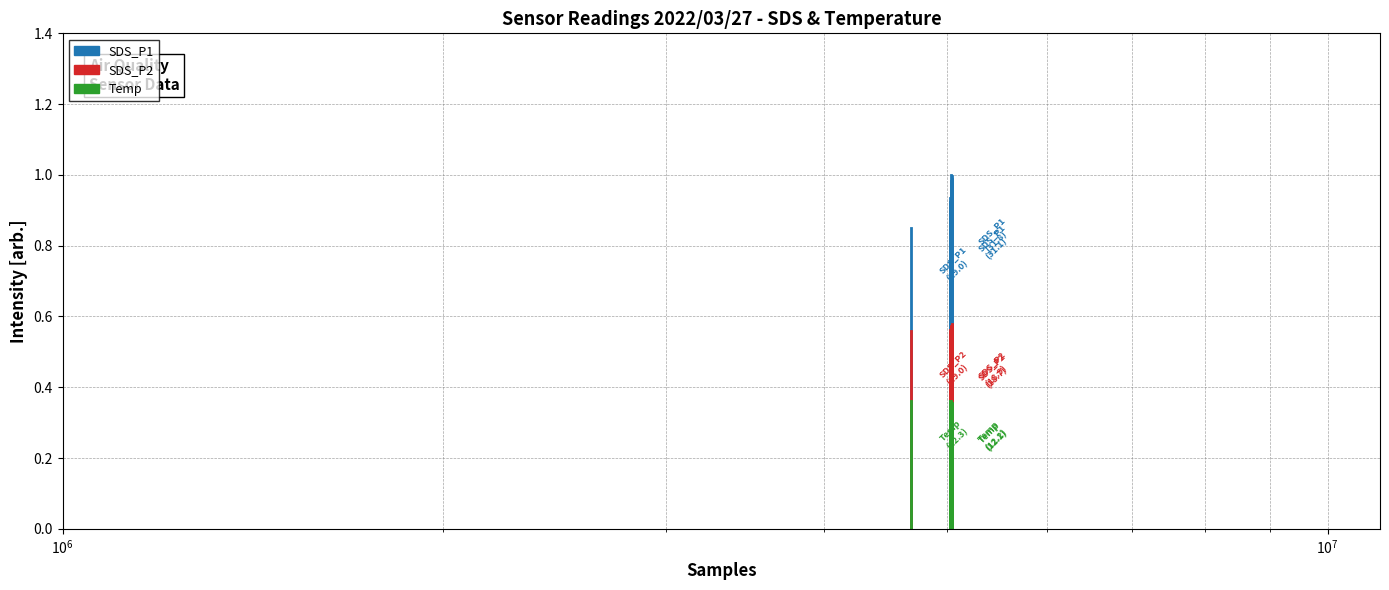

How many lines are shown in the chart?

3